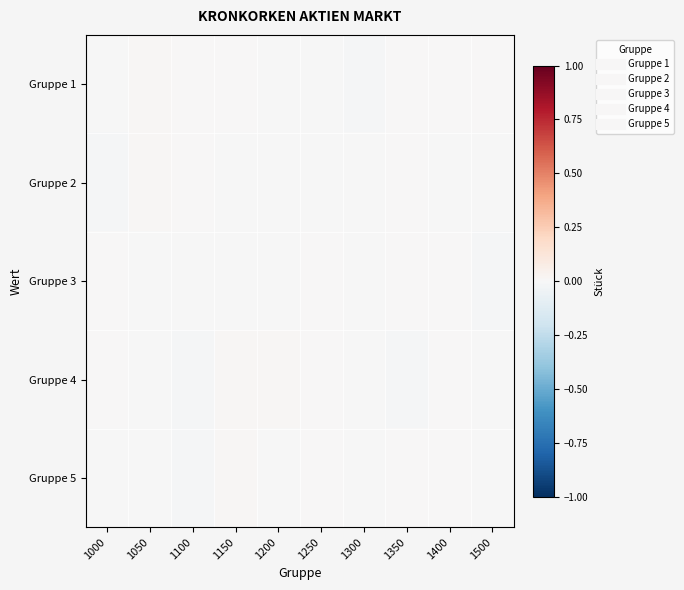

Reading right to left, transcribe all the data shown in this chart.

Gruppe 1: 1500=0.0	1400=0.0	1350=0.0	1300=-0.0	1250=-0.0	1200=-0.0	1150=0.0	1100=0.0	1050=0.0	1000=-0.0
Gruppe 2: 1500=-0.0	1400=-0.0	1350=0.0	1300=-0.0	1250=-0.0	1200=-0.0	1150=-0.0	1100=0.0	1050=0.0	1000=-0.0
Gruppe 3: 1500=-0.0	1400=0.0	1350=0.0	1300=-0.0	1250=0.0	1200=-0.0	1150=-0.0	1100=-0.0	1050=-0.0	1000=0.0
Gruppe 4: 1500=-0.0	1400=0.0	1350=-0.0	1300=-0.0	1250=0.0	1200=0.0	1150=0.0	1100=-0.0	1050=-0.0	1000=0.0
Gruppe 5: 1500=-0.0	1400=0.0	1350=0.0	1300=-0.0	1250=0.0	1200=-0.0	1150=0.0	1100=-0.0	1050=-0.0	1000=-0.0